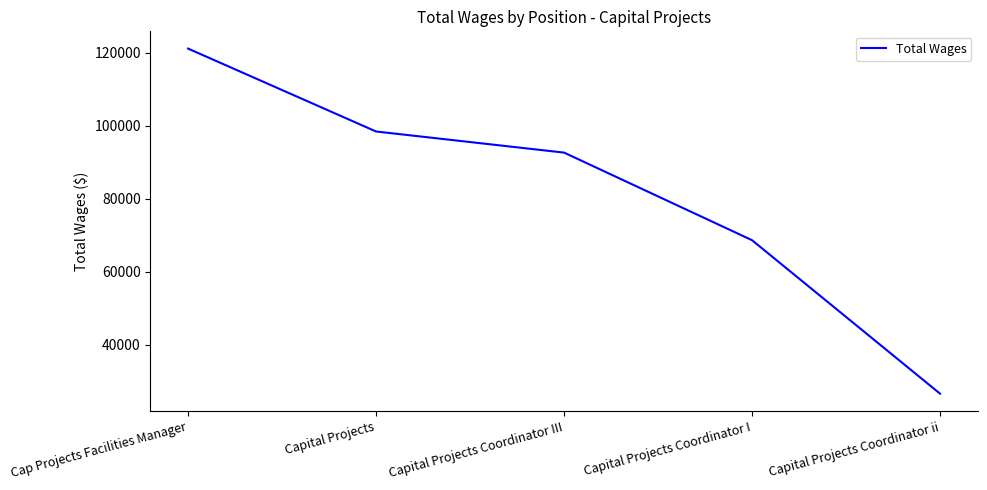

What value does the data have at Capital Projects Coordinator I?

68645